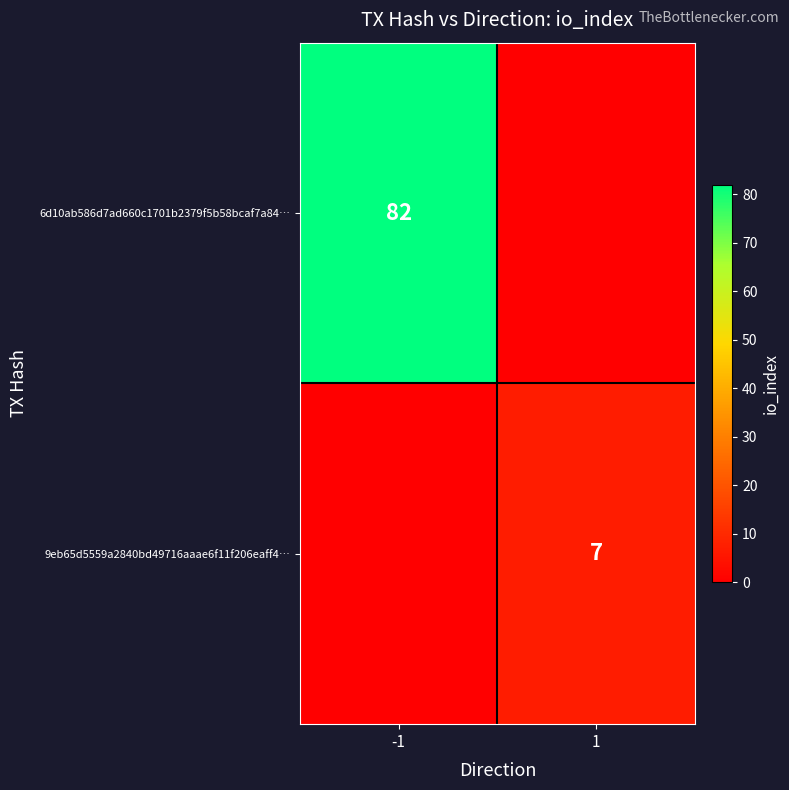

Is it true that 6d10ab586d7ad660c1701b2379f5b58bcaf7a84… equals 19 at -1?

False